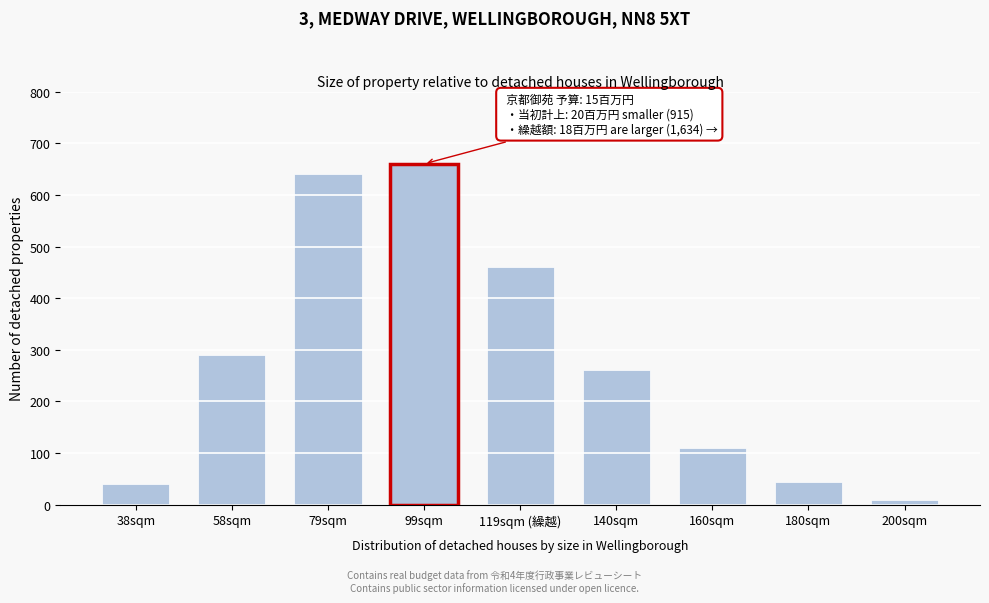

Reading left to right, transcribe all the data shown in this chart.

40	290	640	460	260	110	45	10